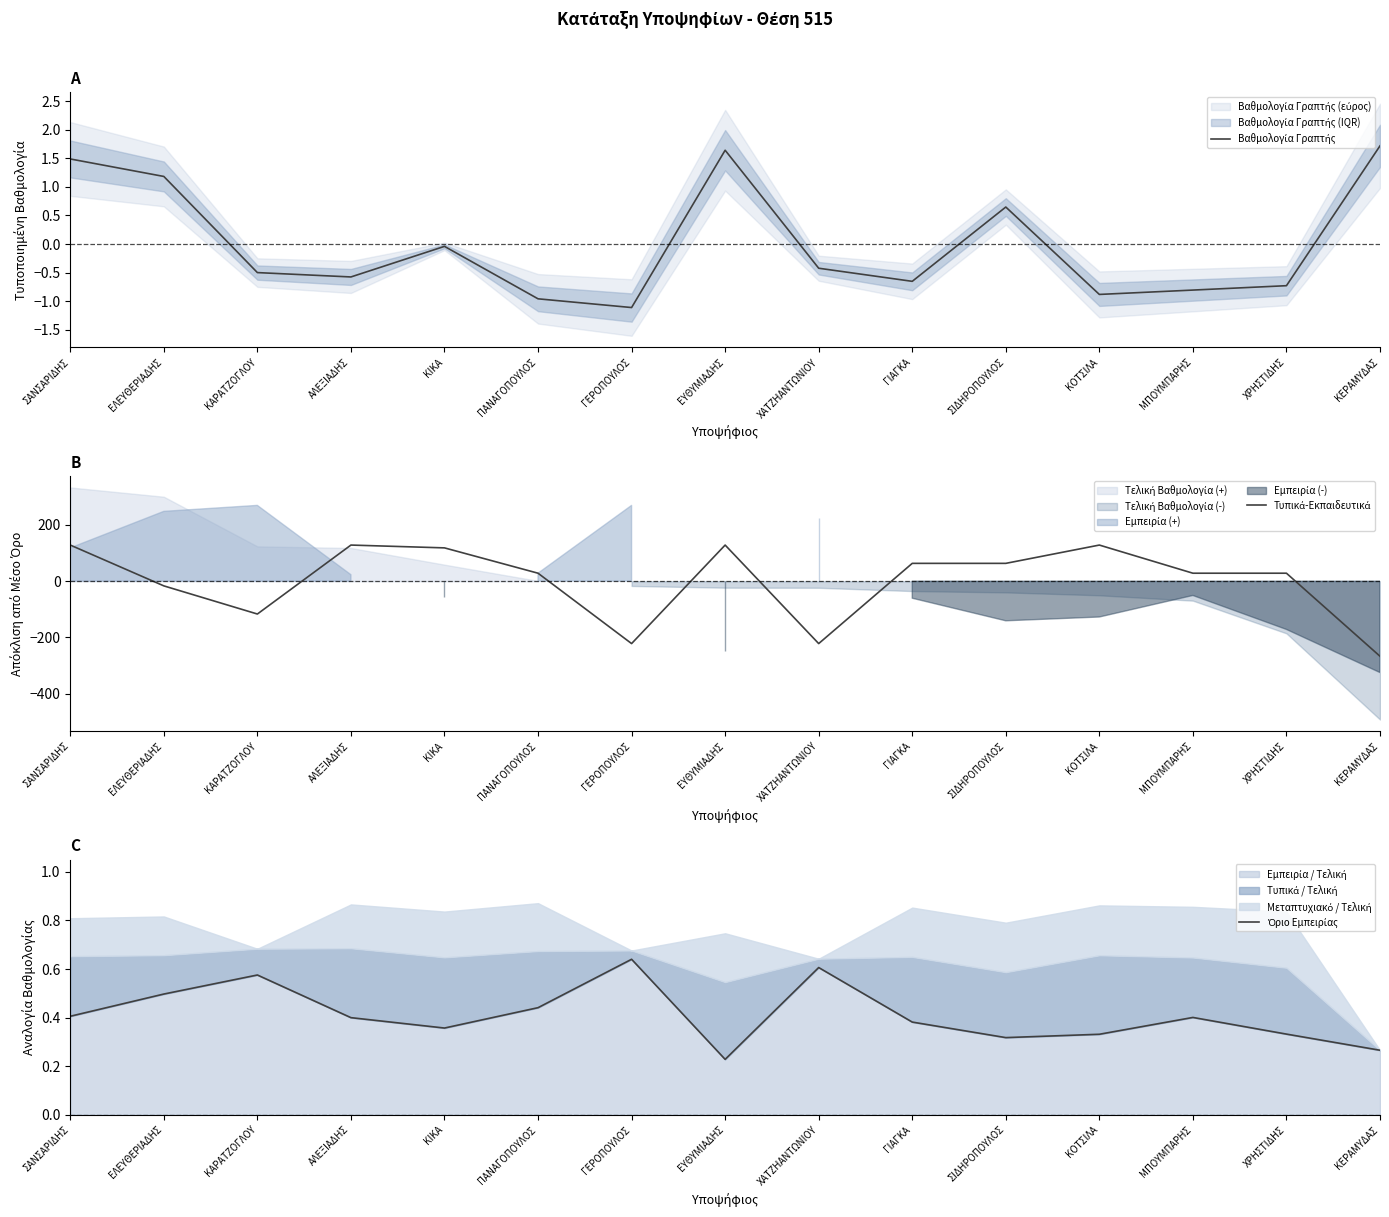

The Όριο Εμπειρίας series shows 0.3 at ΧΡΗΣΤΙΔΗΣ. True or false?

True